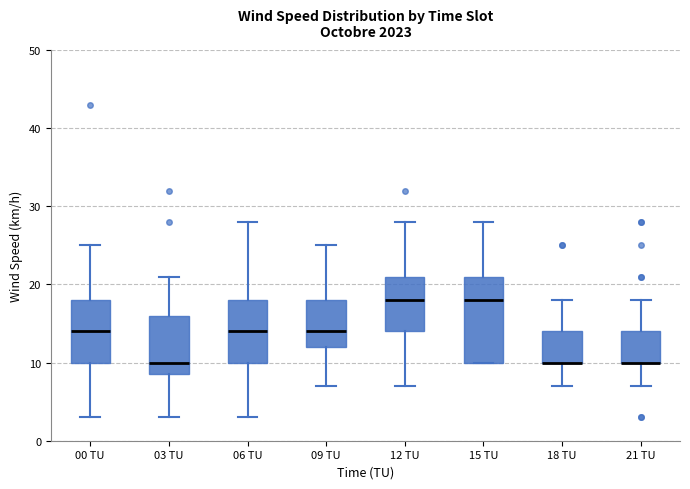

Reading left to right, read every box against the y-axis: the position of its median line, the range the box covers, and the ends of its whiskers. The values are not printed on the chart, so give them approximately, as read against the axis.

00 TU: median 14, box 10 to 18, whiskers 3 to 25
03 TU: median 10, box 9 to 16, whiskers 3 to 21
06 TU: median 14, box 10 to 18, whiskers 3 to 28
09 TU: median 14, box 12 to 18, whiskers 7 to 25
12 TU: median 18, box 14 to 21, whiskers 7 to 28
15 TU: median 18, box 10 to 21, whiskers 10 to 28
18 TU: median 10 (drawn on the box's lower edge), box 10 to 14, whiskers 7 to 18
21 TU: median 10 (drawn on the box's lower edge), box 10 to 14, whiskers 7 to 18